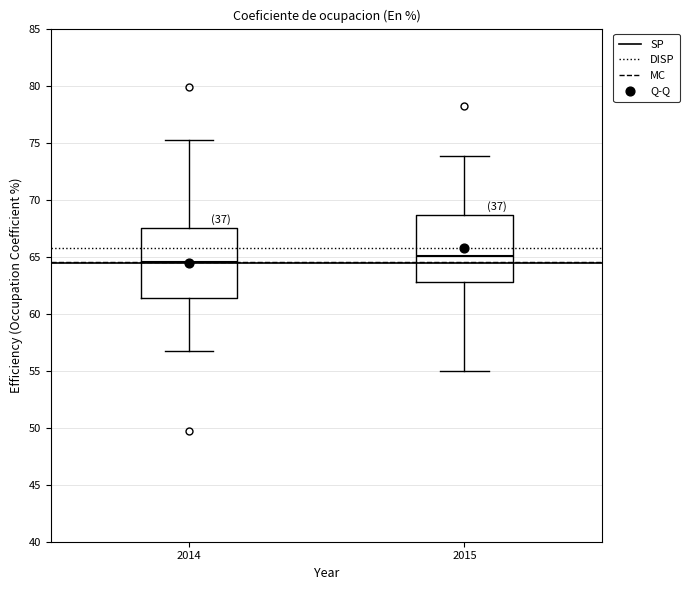

Reading left to right, read every box against the y-axis: the position of its median line, the range the box covers, and the ends of its whiskers. The values are not printed on the chart, so give them approximately, as read against the axis.

2014: median 64.5, box 61.5 to 67.5, whiskers 56.5 to 75.0
2015: median 65.0, box 63.0 to 68.5, whiskers 55.0 to 74.0